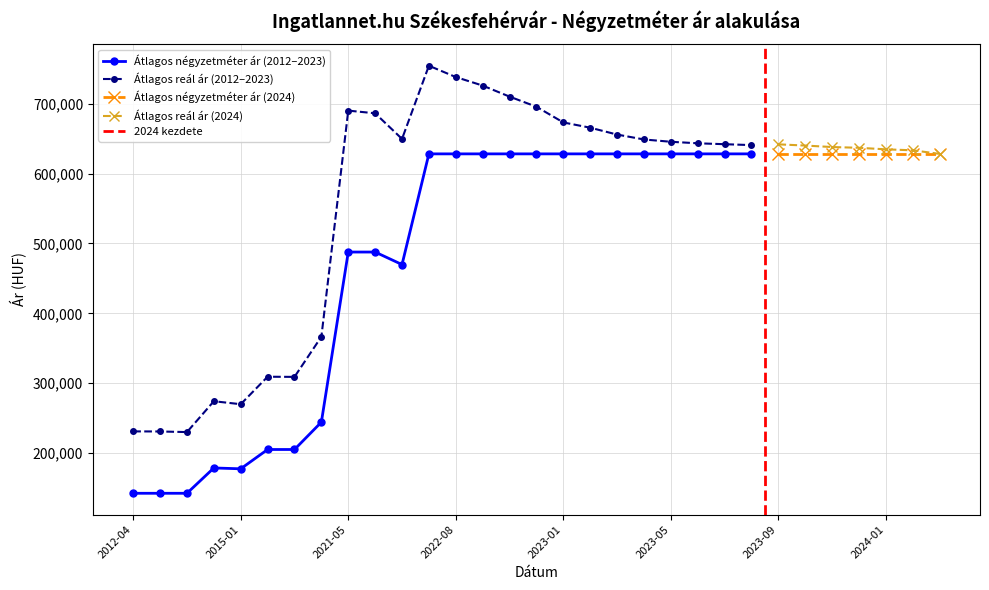

What is the difference between the Átlagos négyzetméter ár values at 2024-03 and 2015-08?

423301